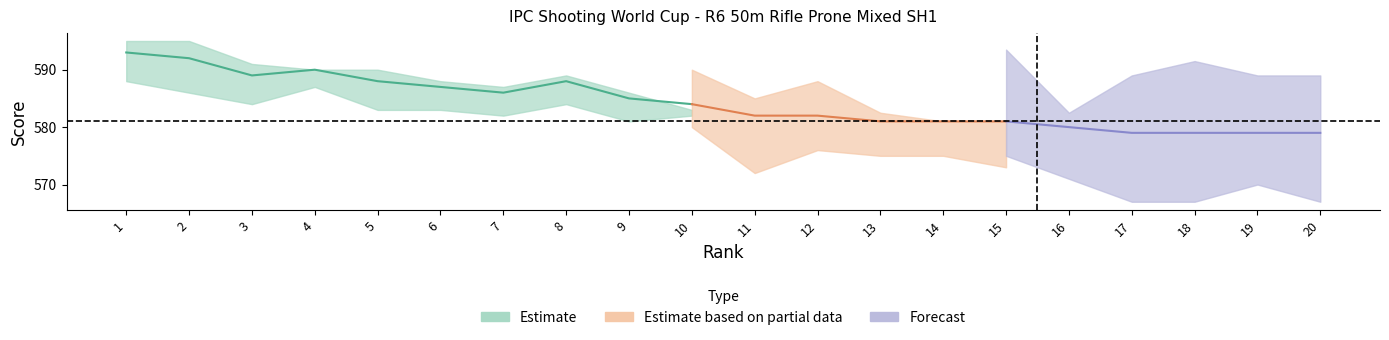

True or false: Score and Series1 cross at least once.

False